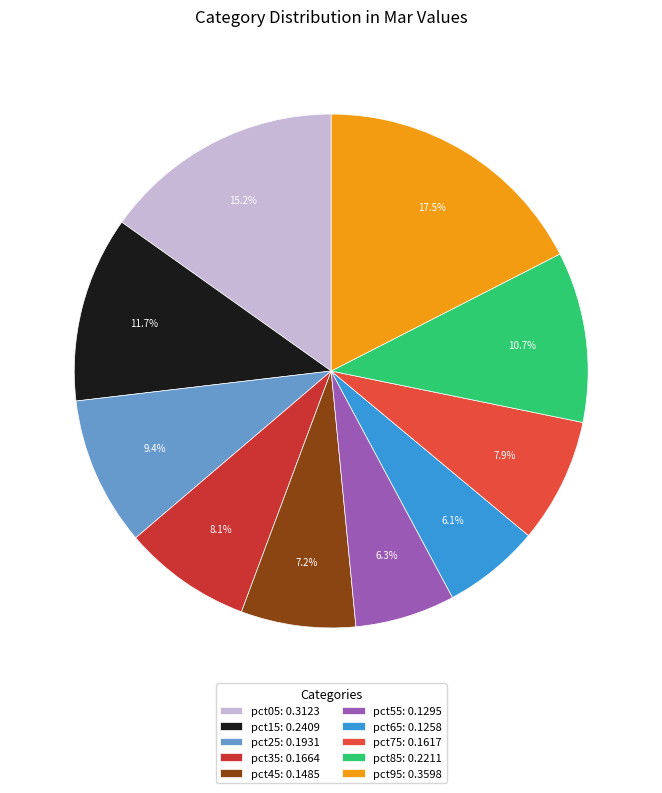

To the nearest percent, what is the difference between the largest and smallest slice percentages?

11%